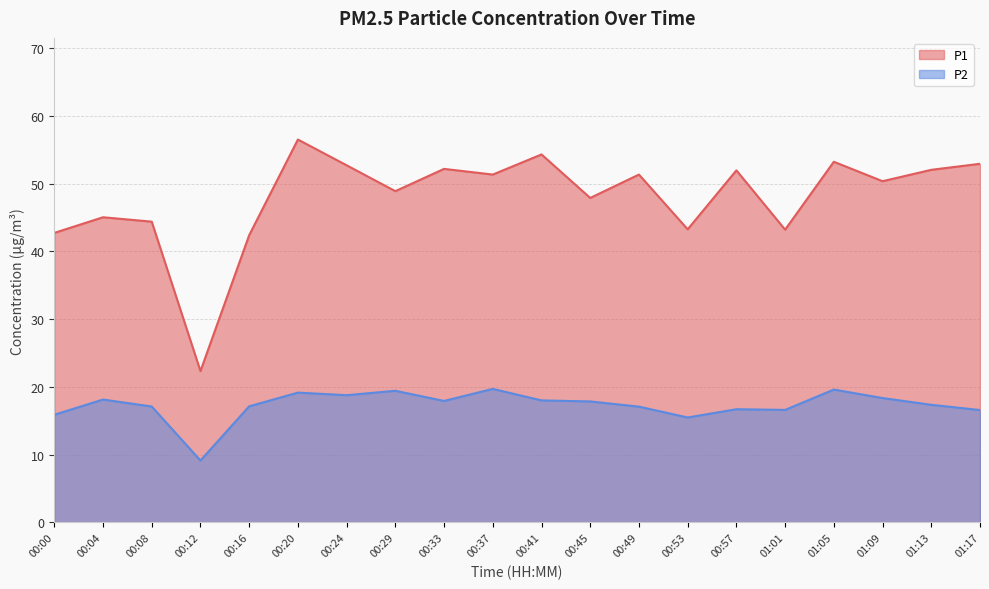

Which has a higher value, 00:20 or 00:00?

00:20